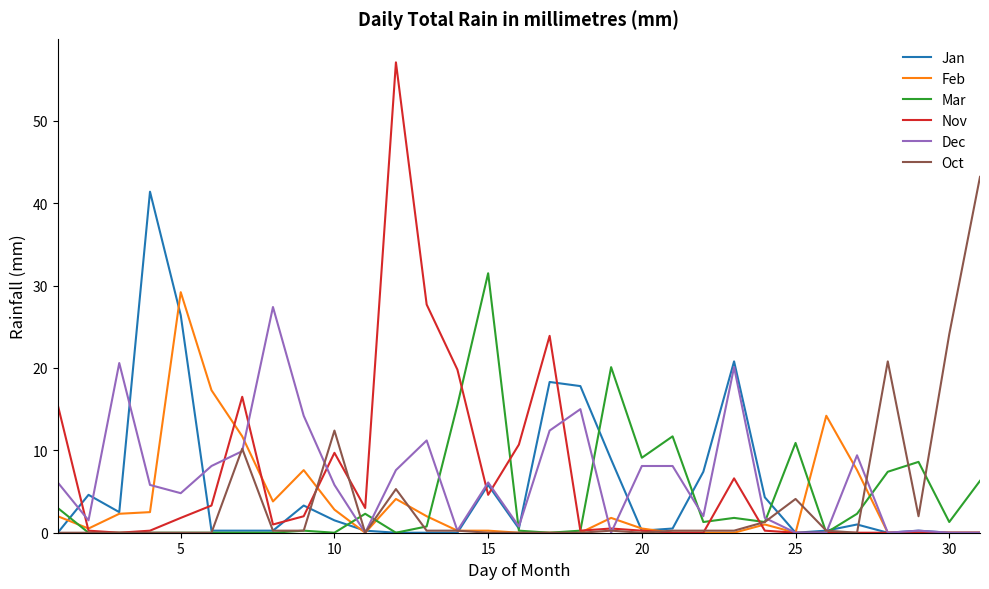

Which series has the widest spread of values?

Nov